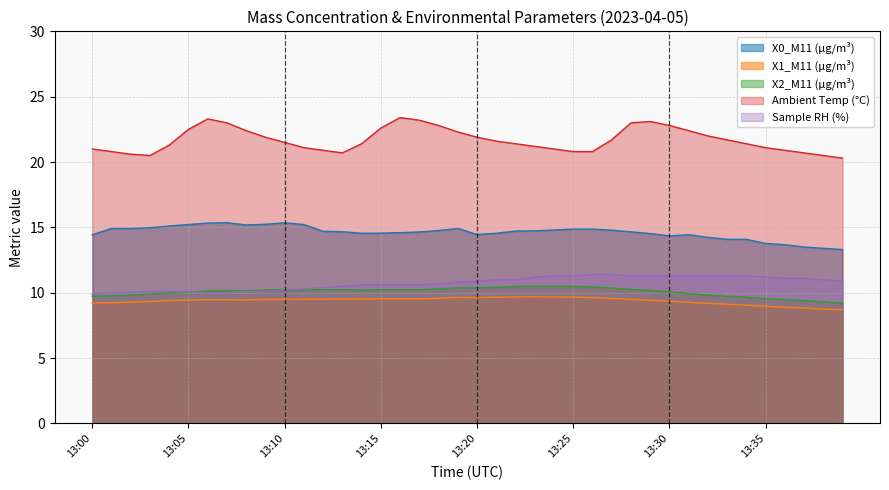

True or false: X0_M11 (μg/m³) and X2_M11 (μg/m³) cross at least once.

False